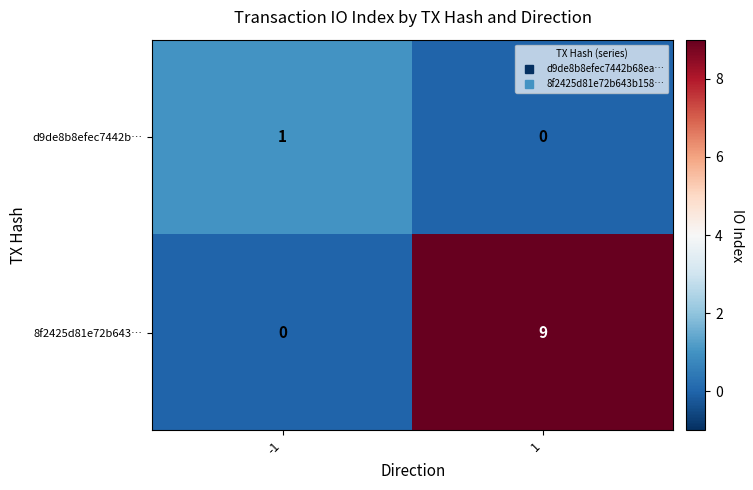

The 8f2425d81e72b643… series shows 6 at 1. True or false?

False